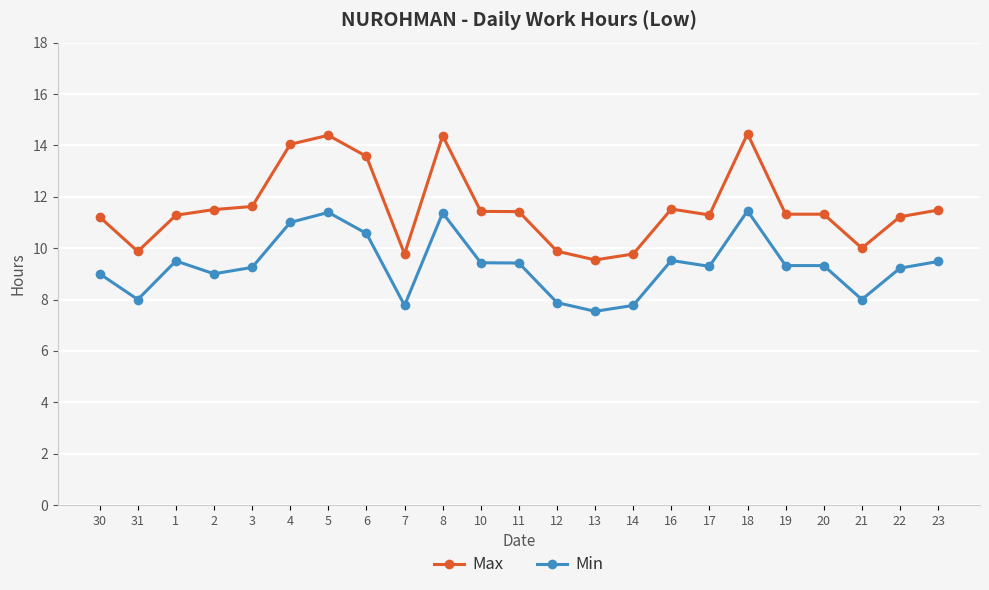

Where is the first local maximum for Min?

1